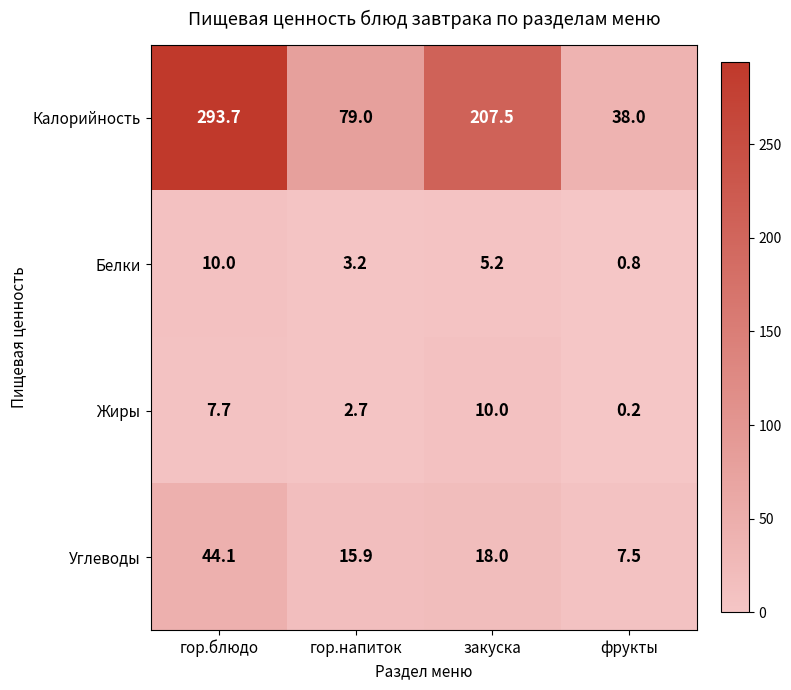

Which series has the widest spread of values?

Калорийность